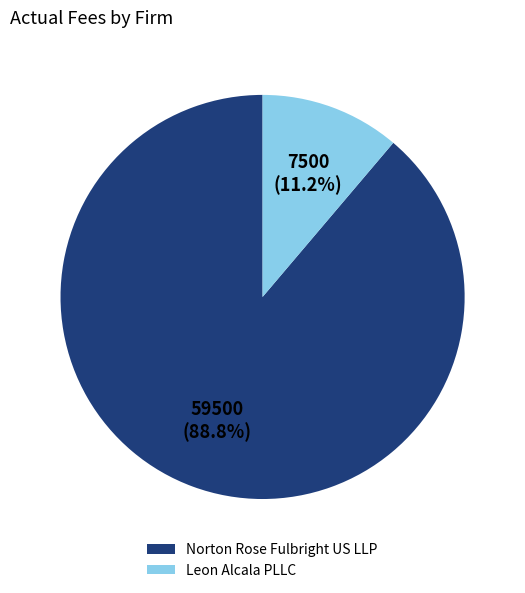

What is the ratio of the value at Norton Rose Fulbright US LLP to the value at Leon Alcala PLLC?

7.9